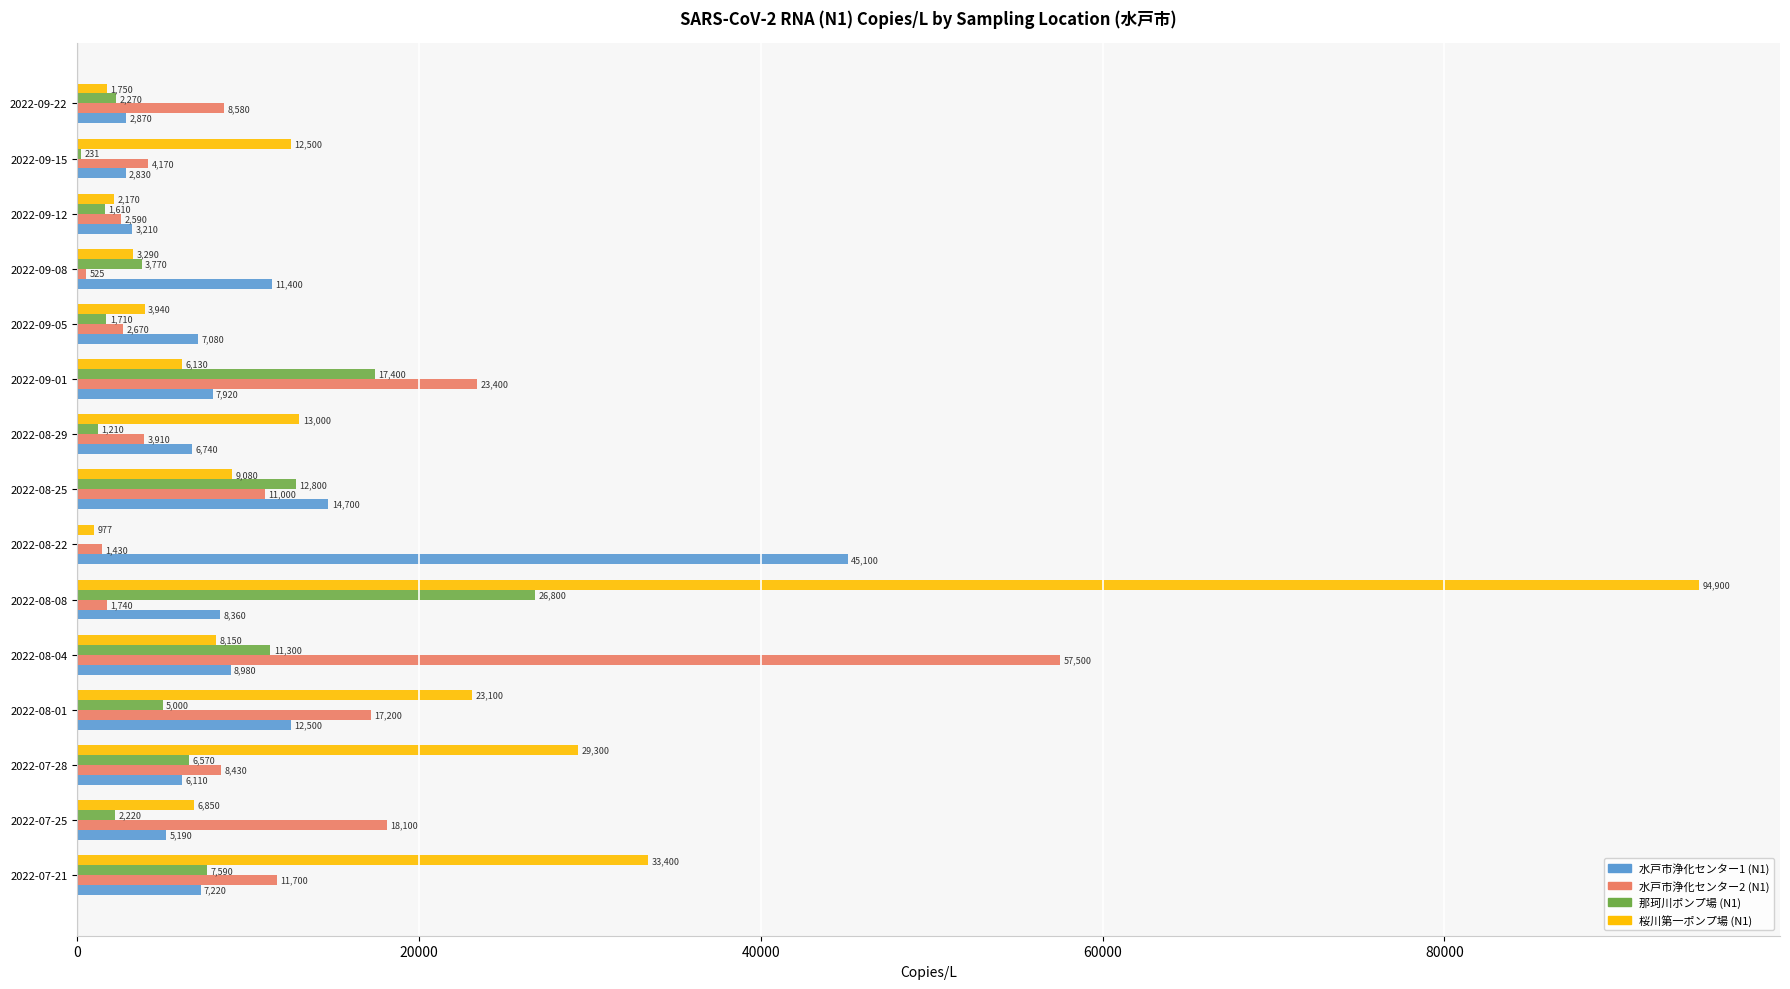

Between 2022-07-21 and 2022-08-04, which series saw the biggest shift?

水戸市浄化センター2 (N1)